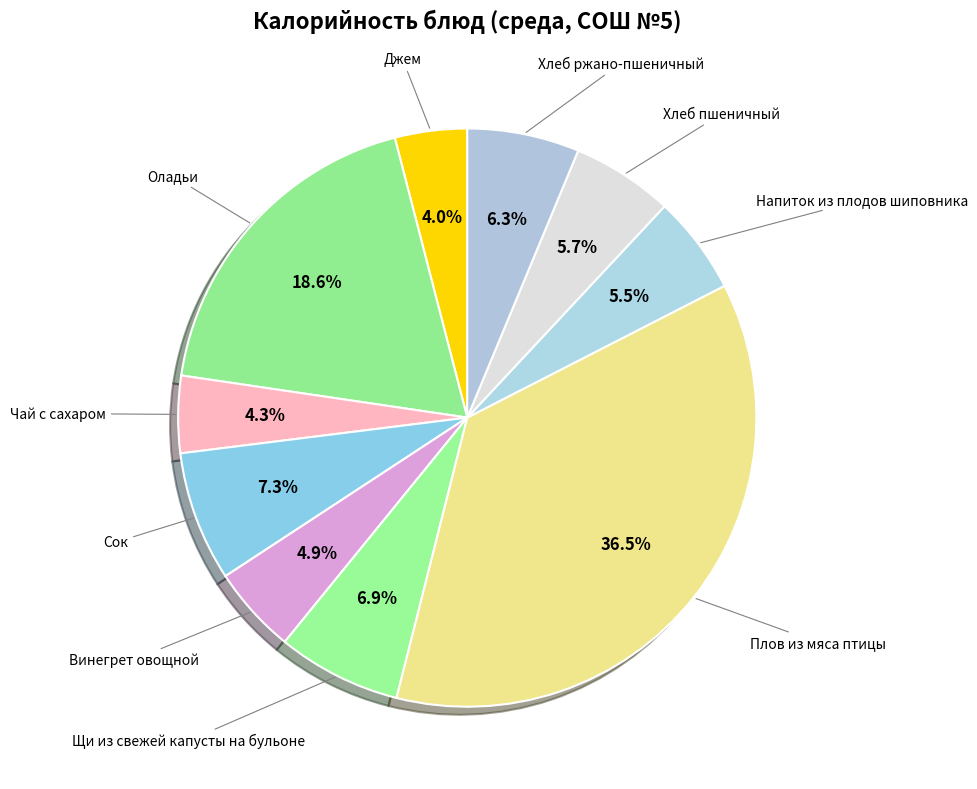

Rank the categories by value from highest to lowest.

Плов из мяса птицы, Оладьи, Сок, Щи из свежей капусты на бульоне, Хлеб ржано-пшеничный, Хлеб пшеничный, Напиток из плодов шиповника, Винегрет овощной, Чай с сахаром, Джем